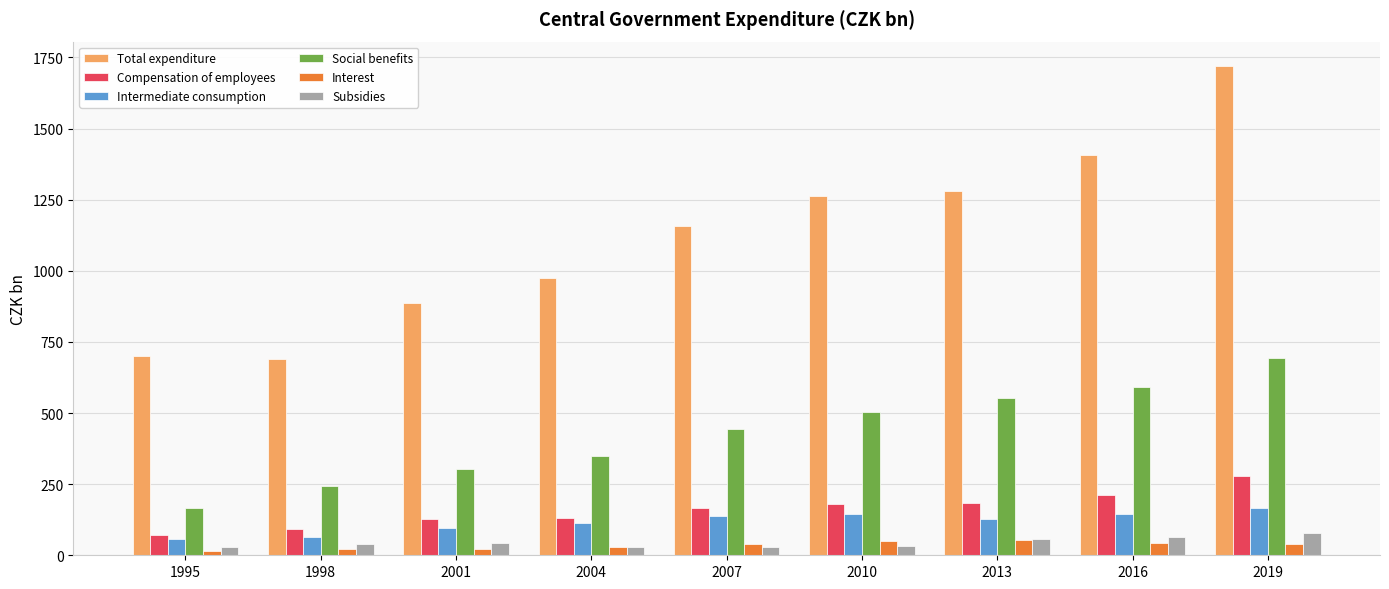

What is the difference between the maximum and second lowest values in the Total expenditure series?

1018.7